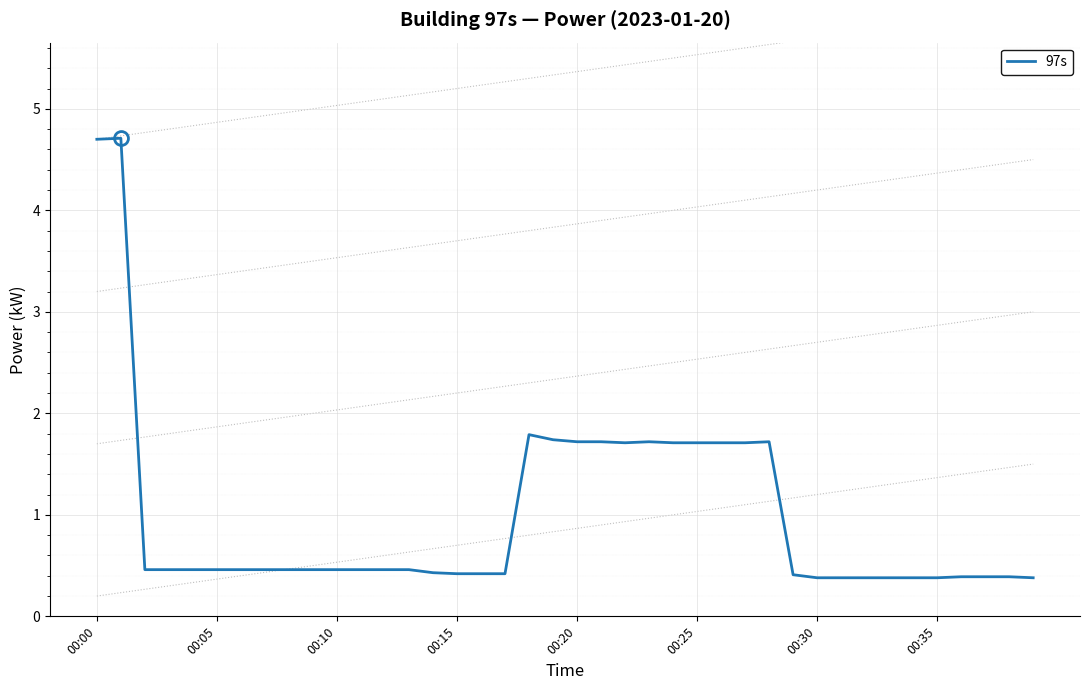

What is the difference between the maximum and second lowest values?

4.3